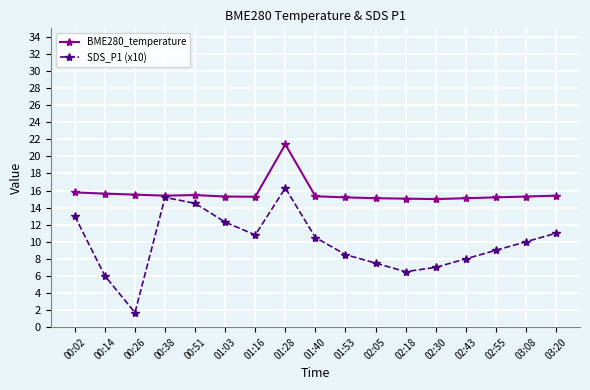

What is the approximate value of SDS_P1 (x10) at 01:03?

12.3